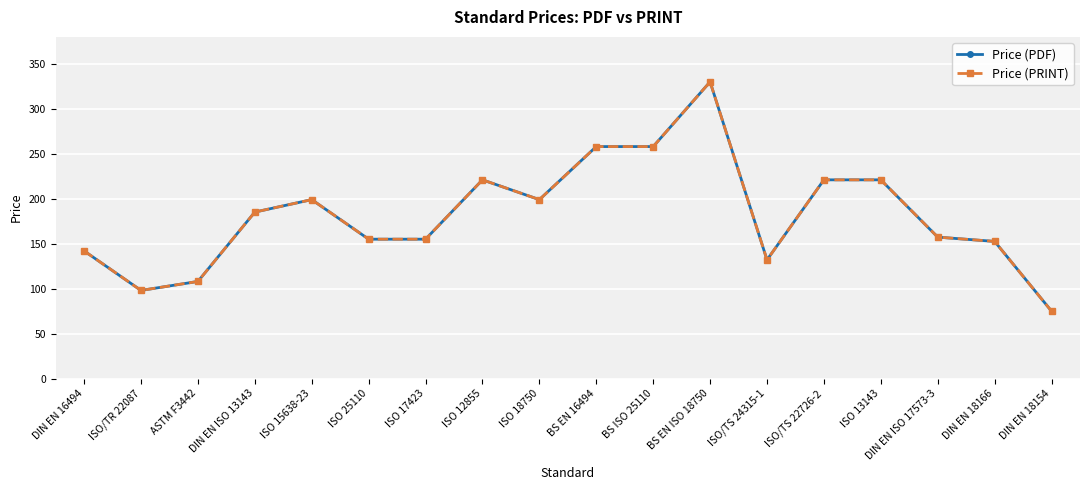

What value does the Price (PRINT) series have at BS EN ISO 18750?

330.0